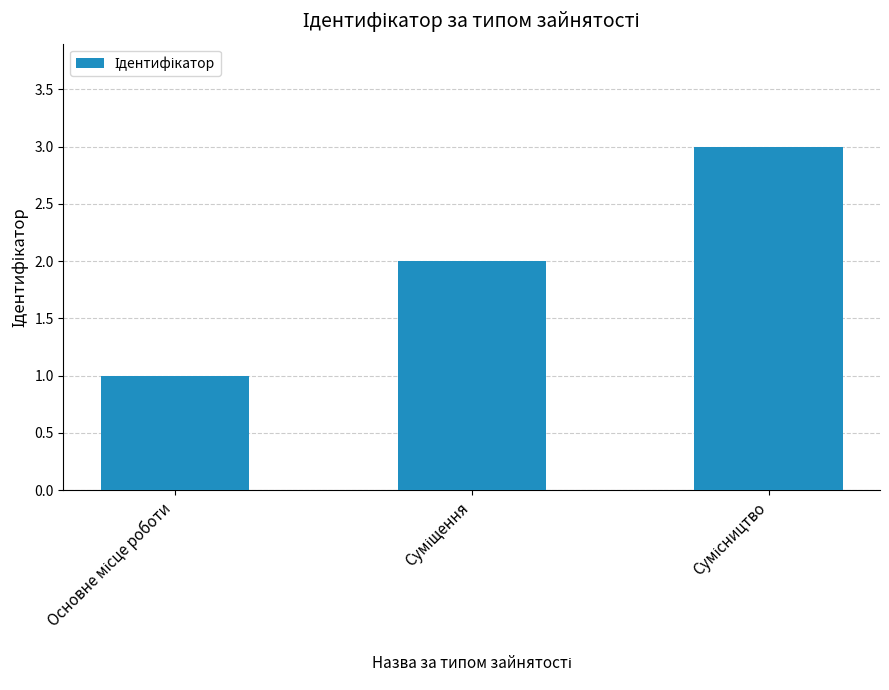

What is the sum of all values?

6